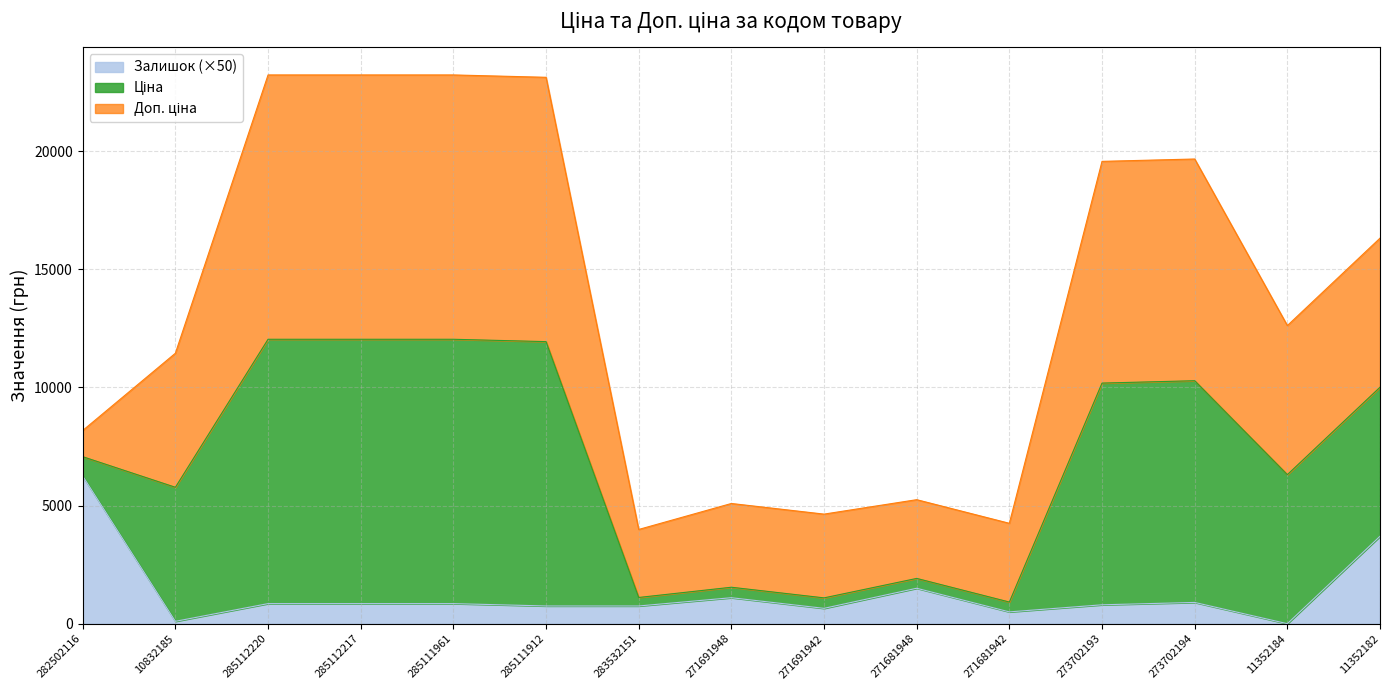

True or false: Залишок has a value of 500.0 at 271681942.

True